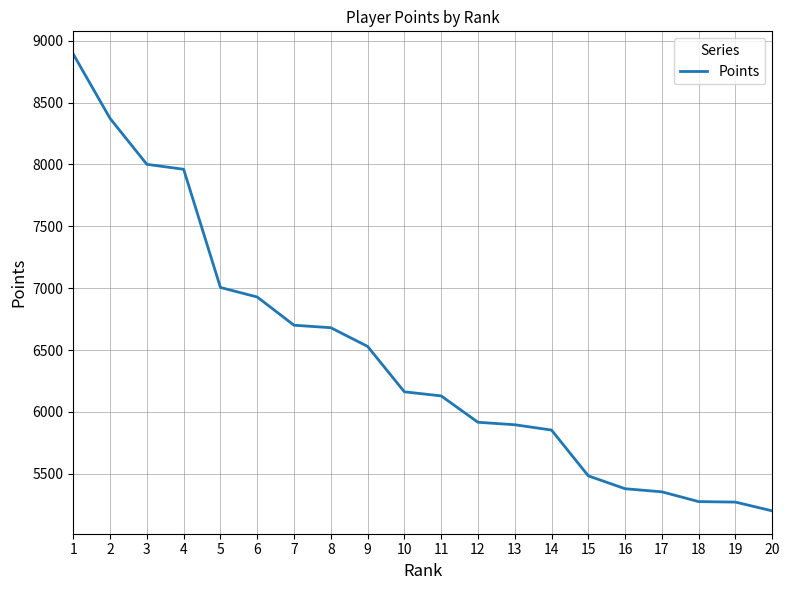

Read the value at 18.

5276